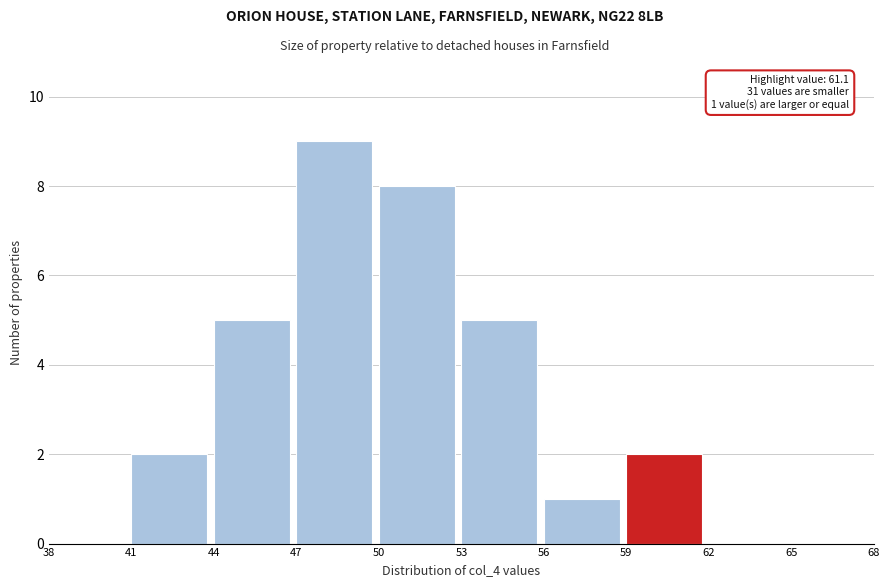

Which range on the x-axis has the tallest bar?

47 to 50